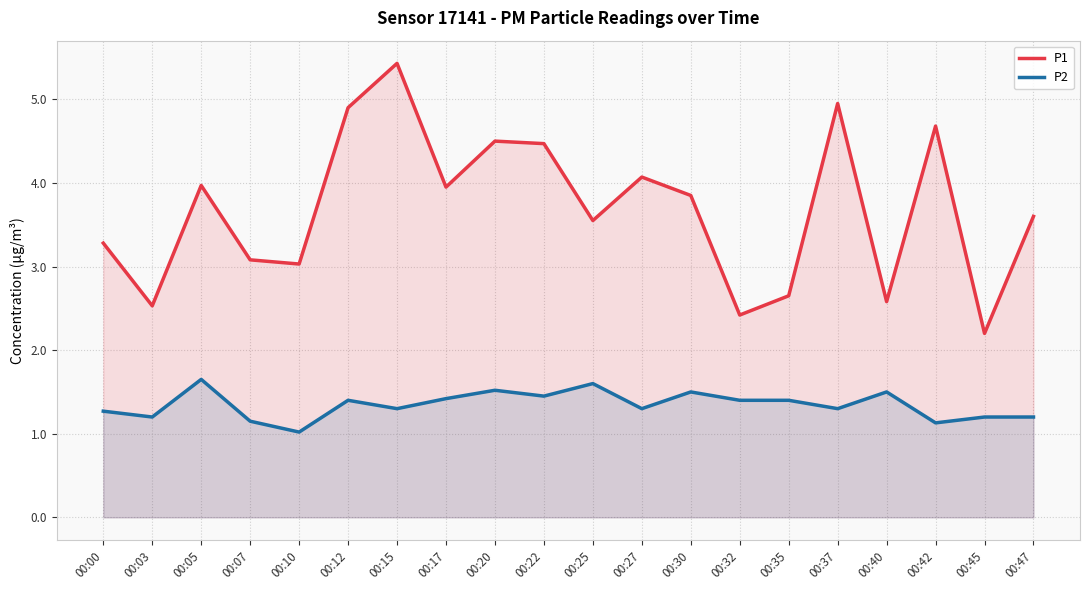

List the labels in order of P2 value, largest first.

00:05, 00:25, 00:20, 00:30, 00:40, 00:22, 00:17, 00:12, 00:32, 00:35, 00:15, 00:27, 00:37, 00:00, 00:03, 00:45, 00:47, 00:07, 00:42, 00:10